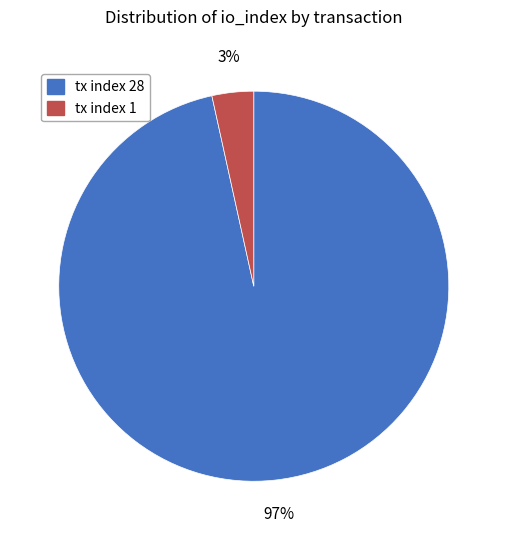

What percentage is the tx index 28 slice, to the nearest percent?

97%